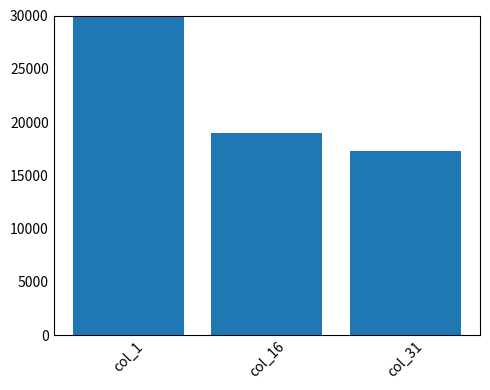

At which category does the chart reach its peak across all series?

col_1